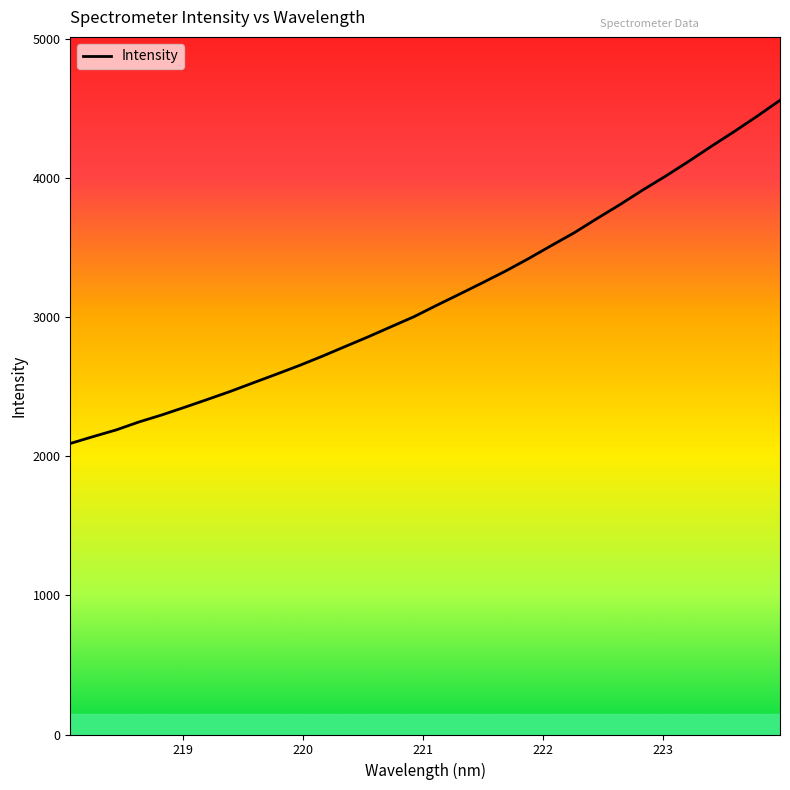

Reading left to right, what are all the values shown in this chart?

2091.2	2140.7	2188.6	2246.1	2296.7	2351.9	2408.6	2466.4	2528.2	2589.4	2651.8	2718.3	2788.1	2857.5	2929.9	3002.1	3084.6	3165.0	3246.6	3329.9	3419.1	3512.9	3605.2	3707.7	3807.6	3912.7	4012.6	4117.8	4226.9	4332.9	4442.9	4557.3